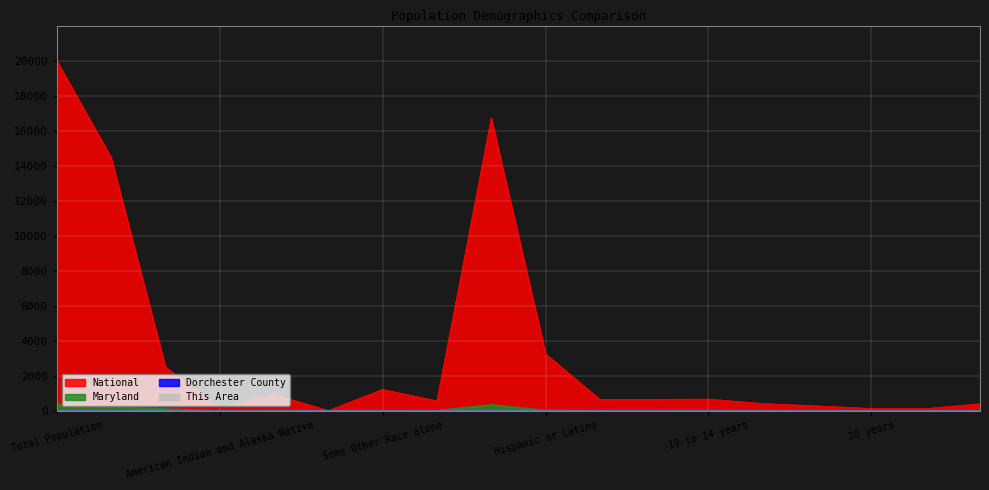

What is the sum of all This Area values?

0.2